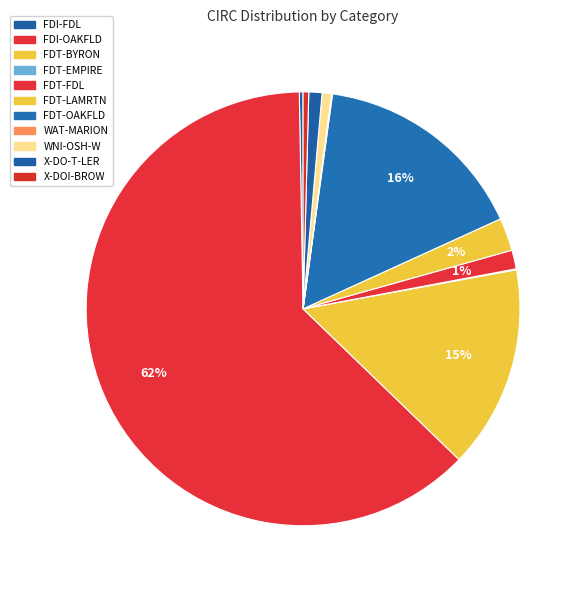

What percentage is the FDT-BYRON slice, to the nearest percent?

15%